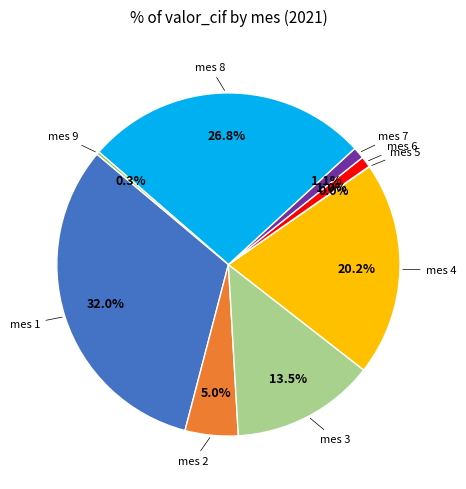

Does any single category account for the majority?

No